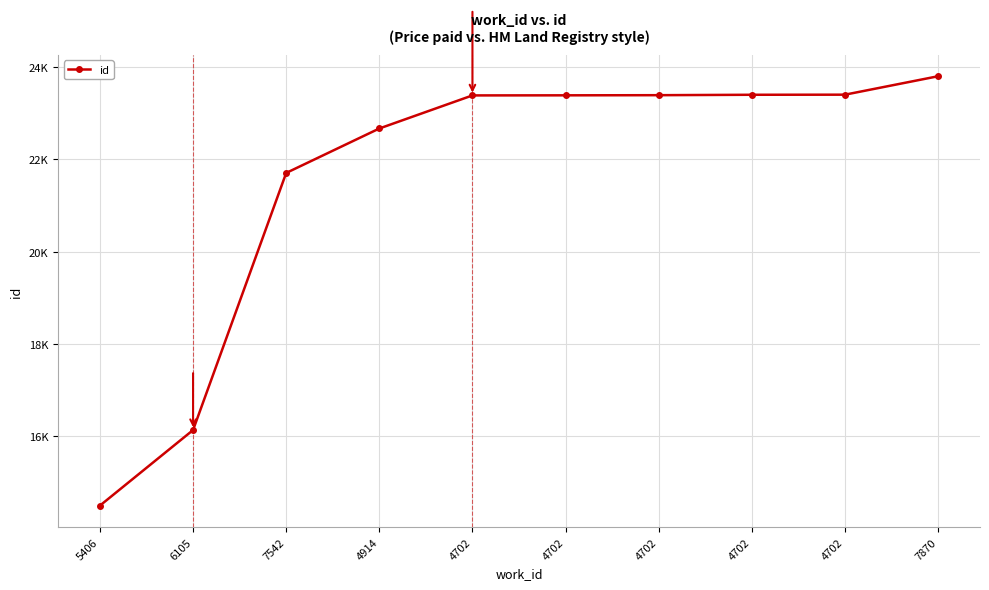

Between 6105 and 4914, which is larger?

4914